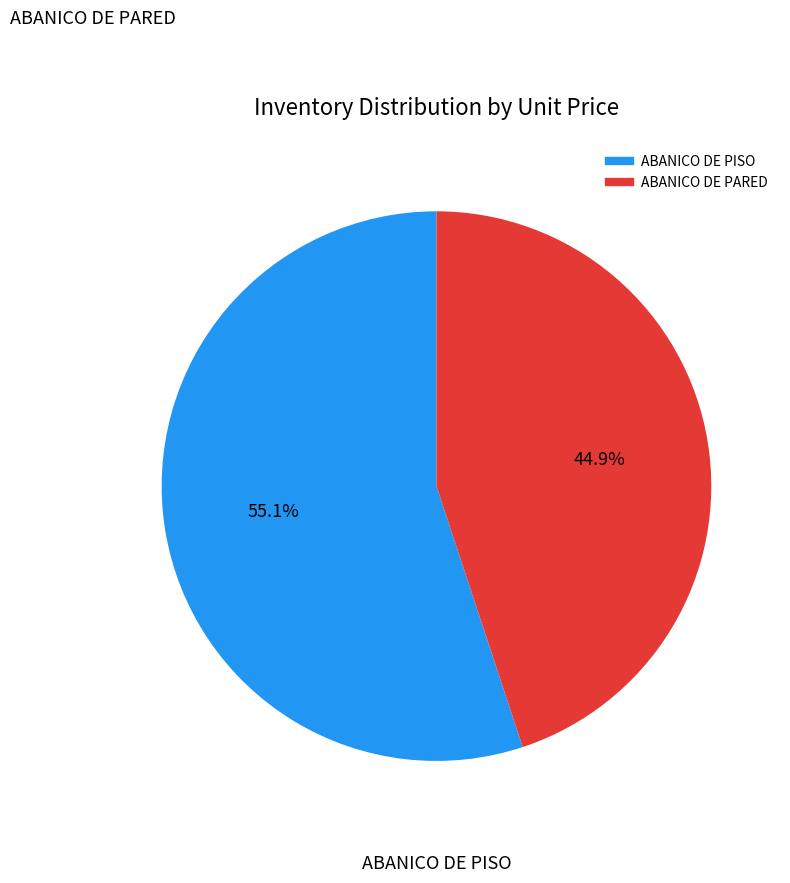

To the nearest percent, what is the difference between the largest and smallest slice percentages?

10%